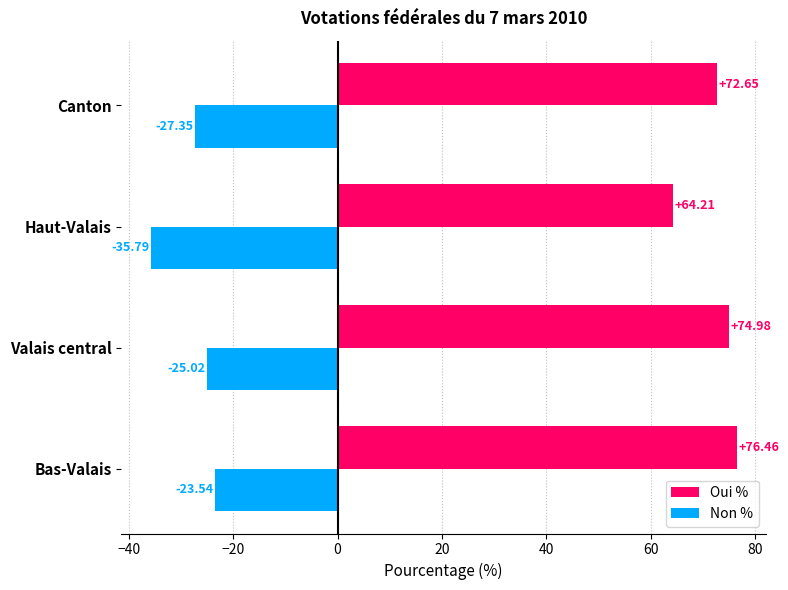

What is the greatest value displayed?

76.5